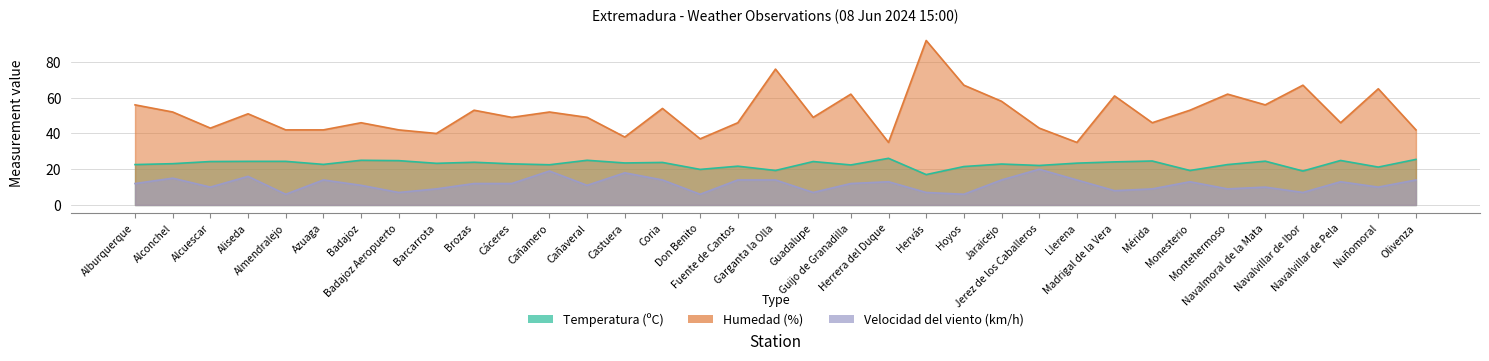

Is the value of Humedad (%) at Alburquerque greater than the value of Velocidad del viento (km/h) at Coria?

Yes